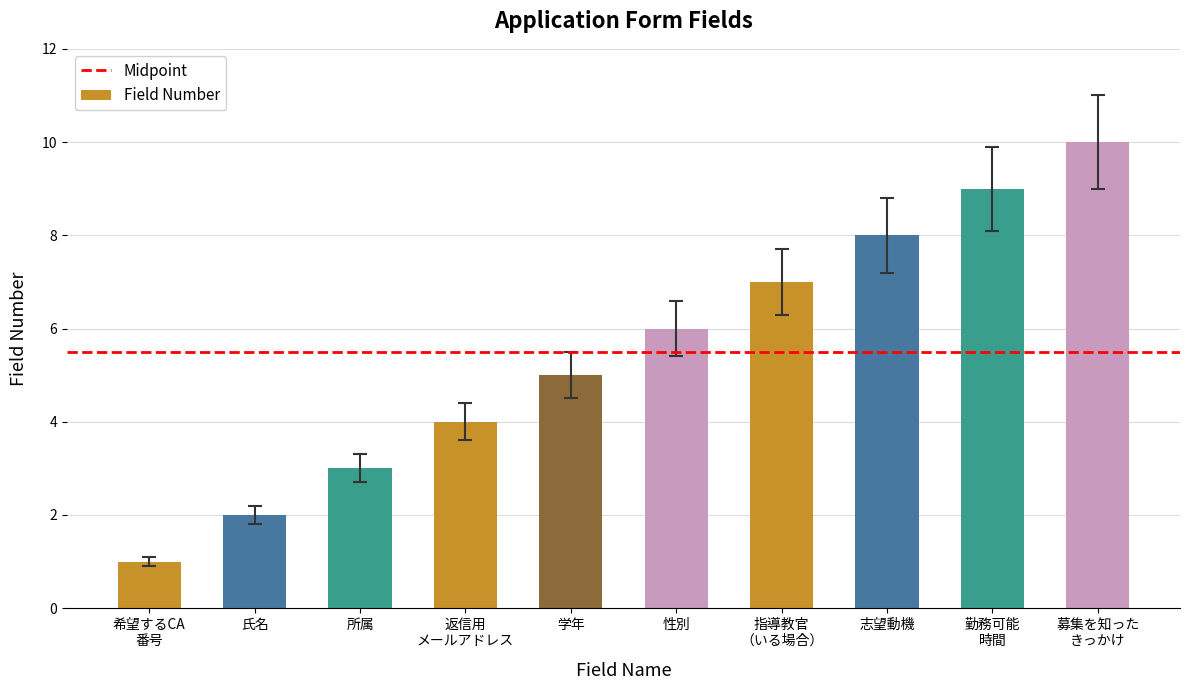

The chart shows a value of 5 at 所属. True or false?

False